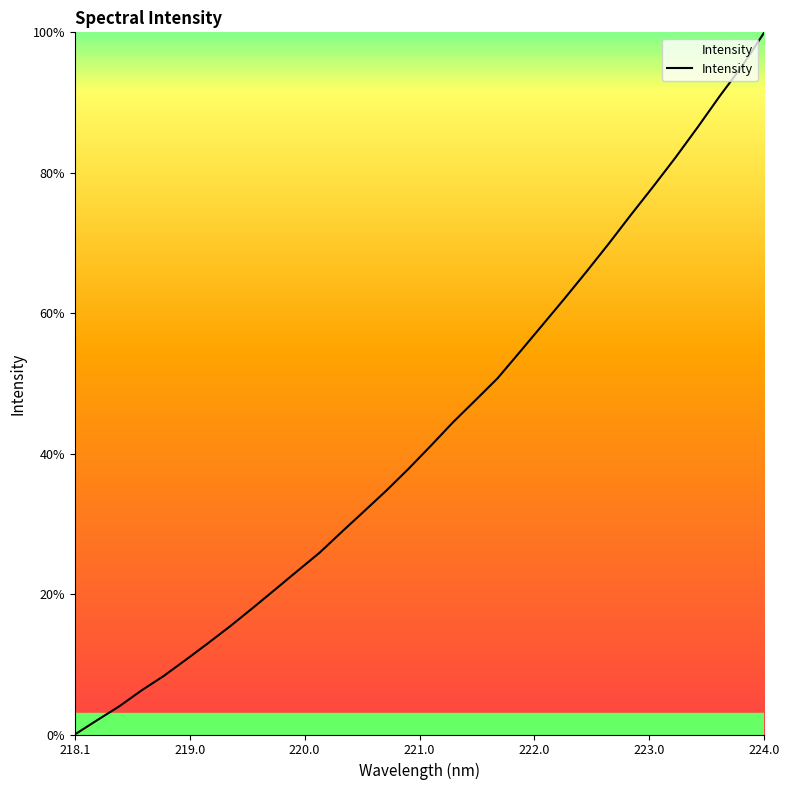

What is the greatest value displayed?

100.0